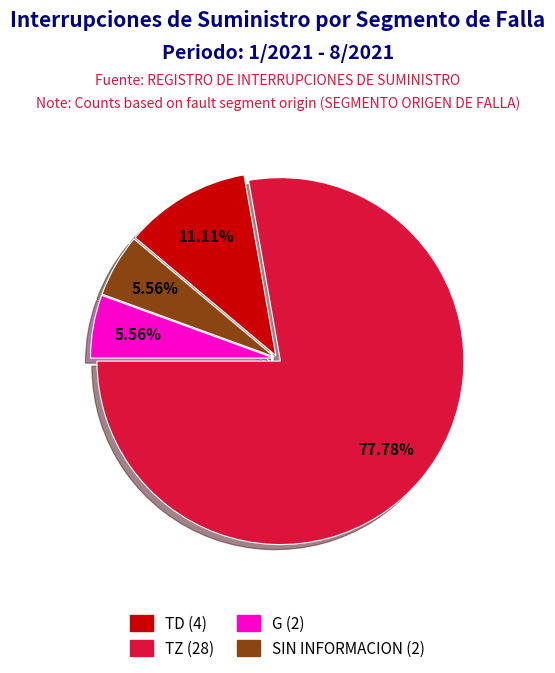

How many segments does this pie chart have?

4